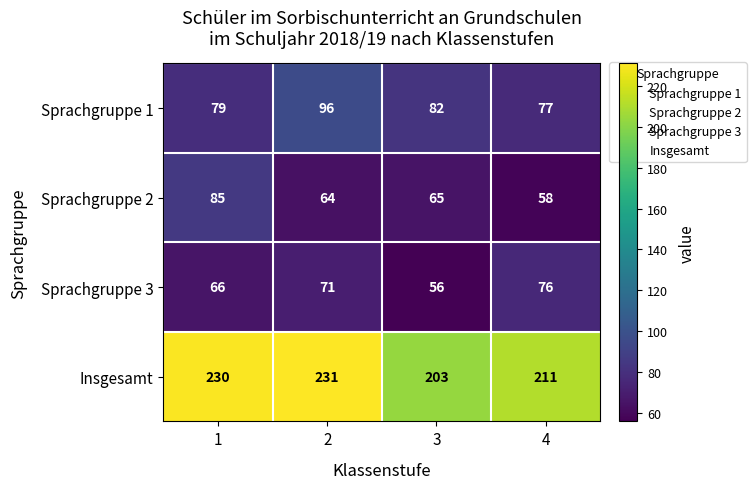

Between 1 and 2, which series saw the biggest shift?

Sprachgruppe 2